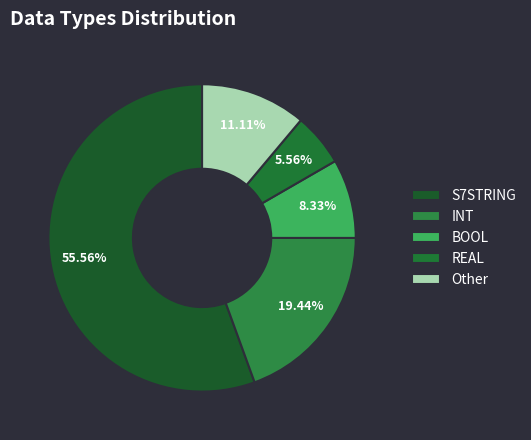

What is the largest slice in the pie chart?

S7STRING